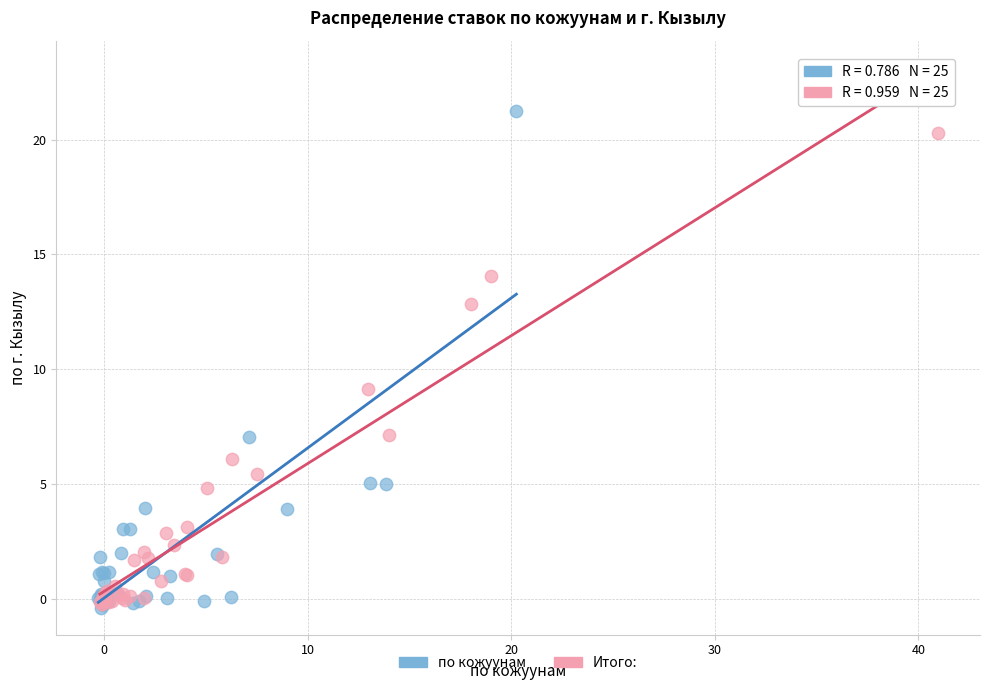

Which series reaches the maximum Y coordinate?

по кожуунам